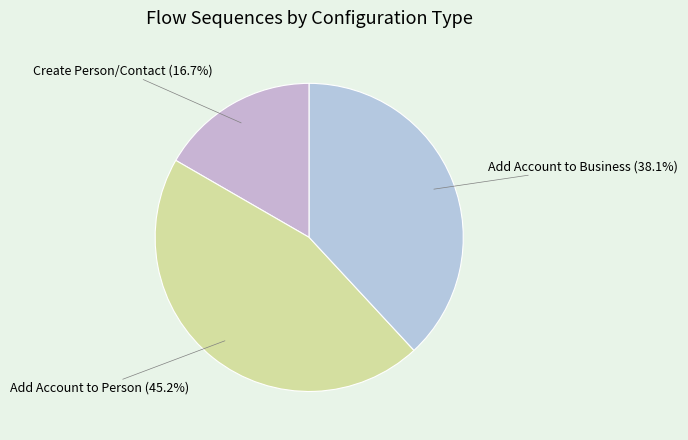

To the nearest percent, what is the average slice percentage?

33%